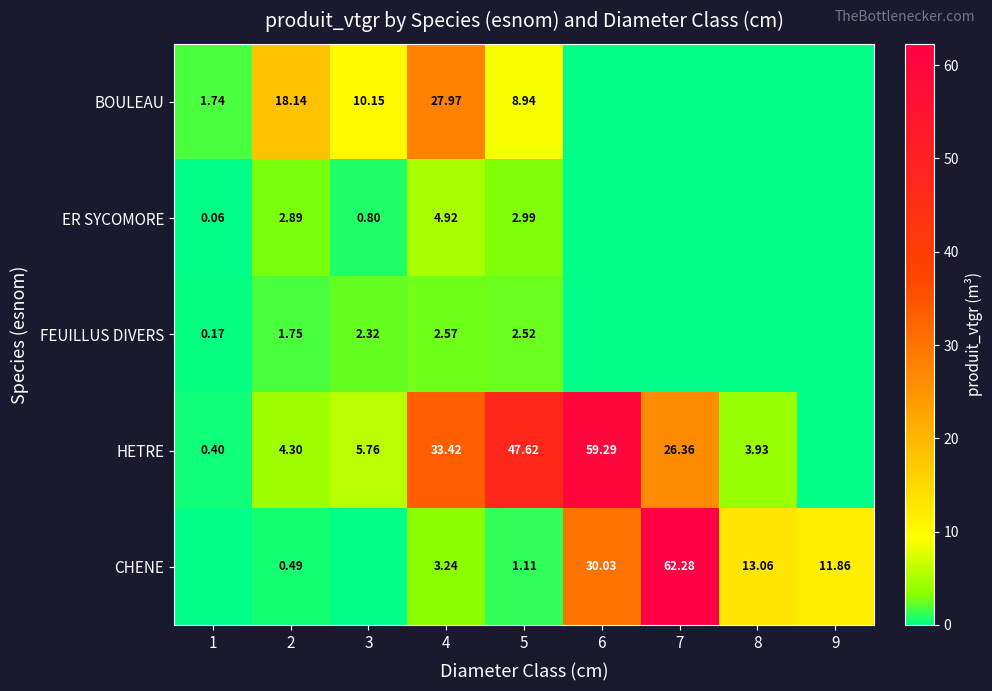

At 4, list the series in order from smallest to largest.

FEUILLUS DIVERS, CHENE, ER SYCOMORE, BOULEAU, HETRE